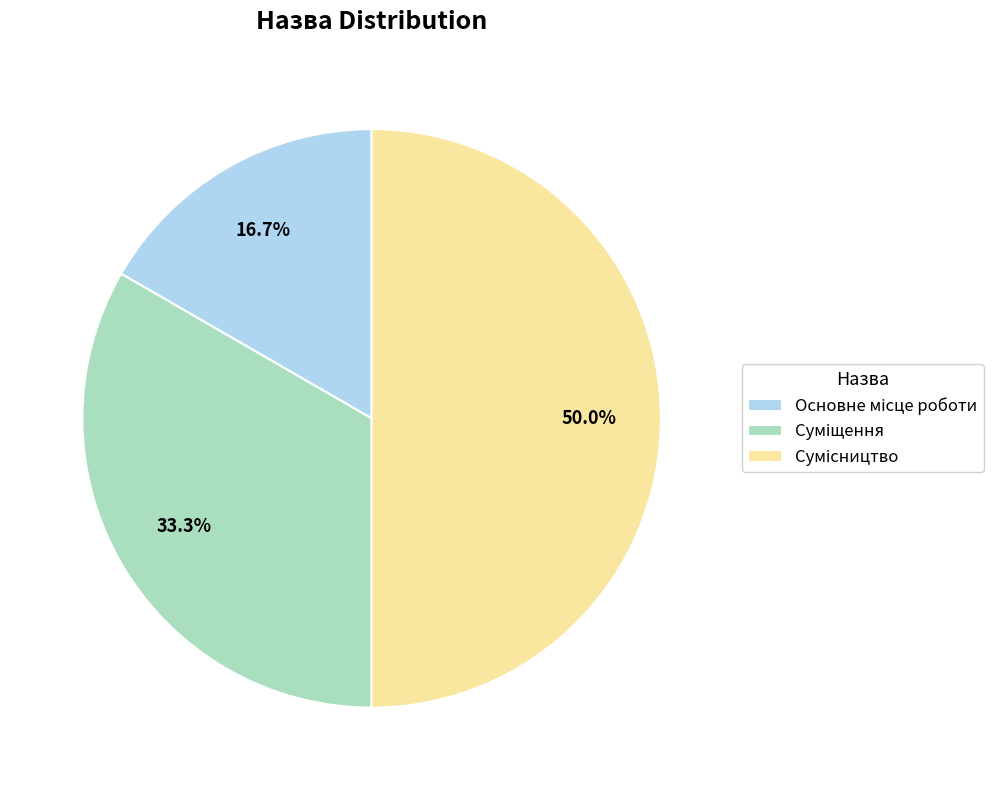

How many segments does this pie chart have?

3